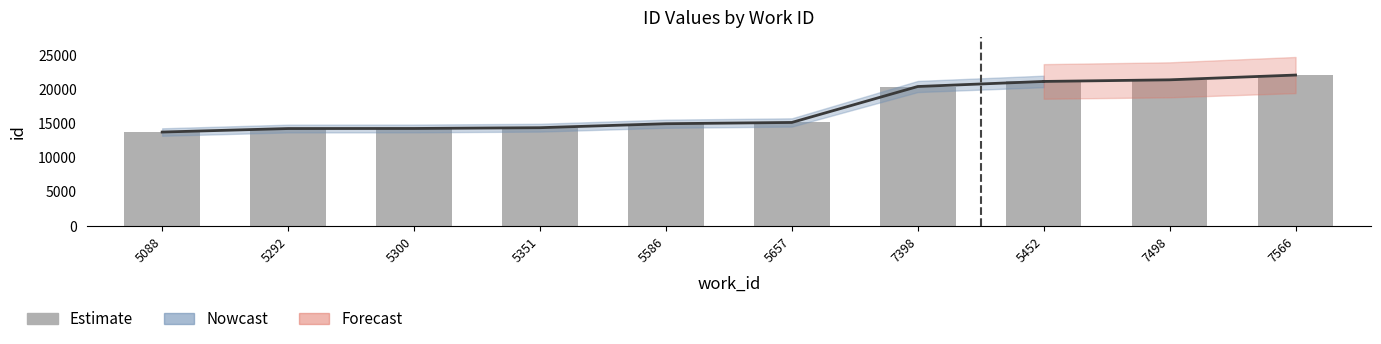

Reading right to left, transcribe all the data shown in this chart.

22053	21354	21117	20374	15110	14924	14342	14229	14218	13705